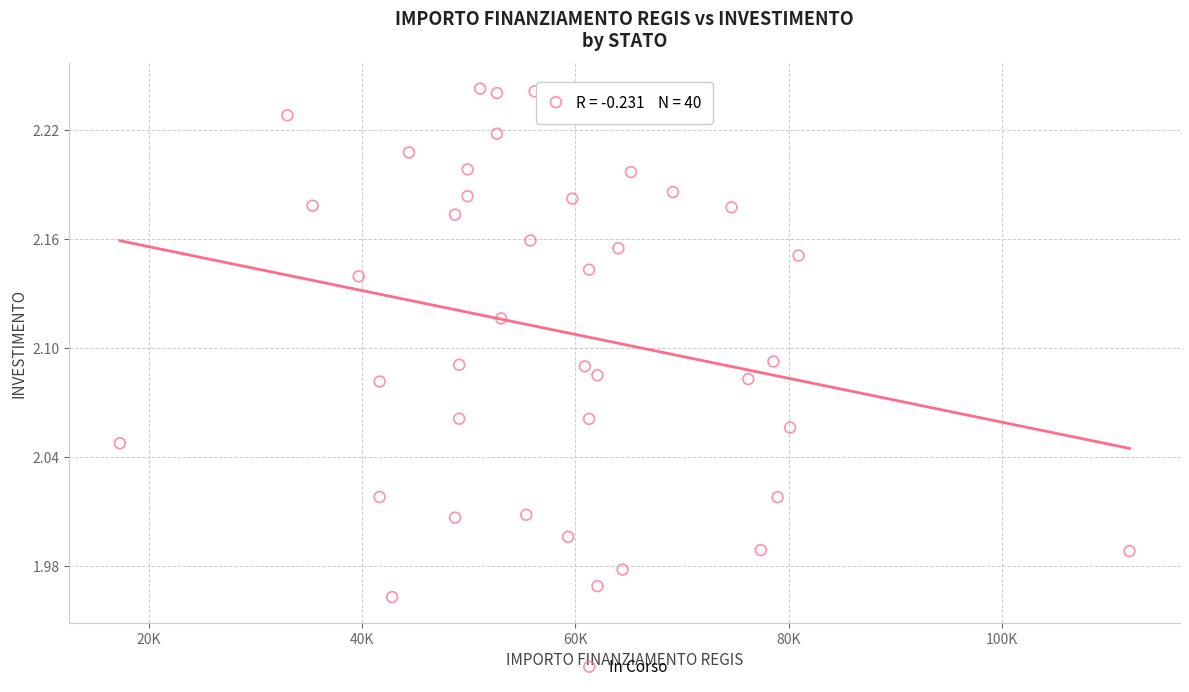

What is the range of X values (max minus min)?

94665.7